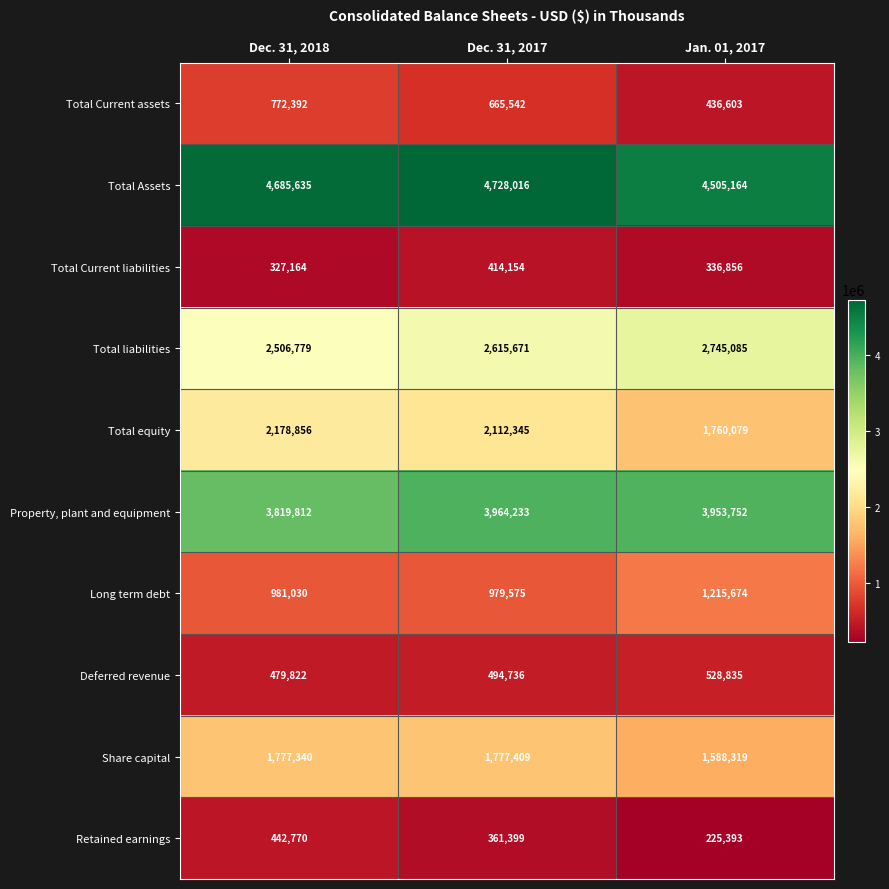

What is the spread (max minus min) of values at Jan. 01, 2017?

4279771